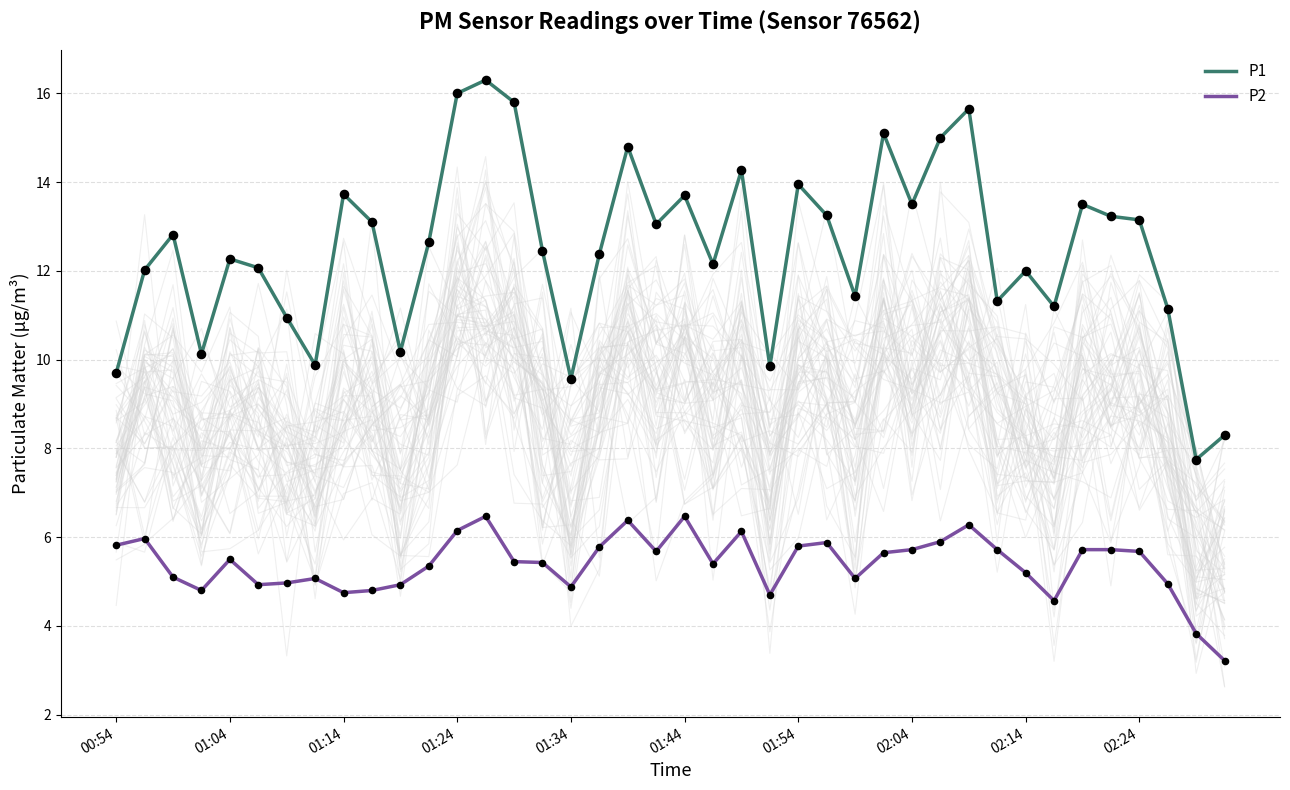

True or false: P1 and P2 cross at least once.

False